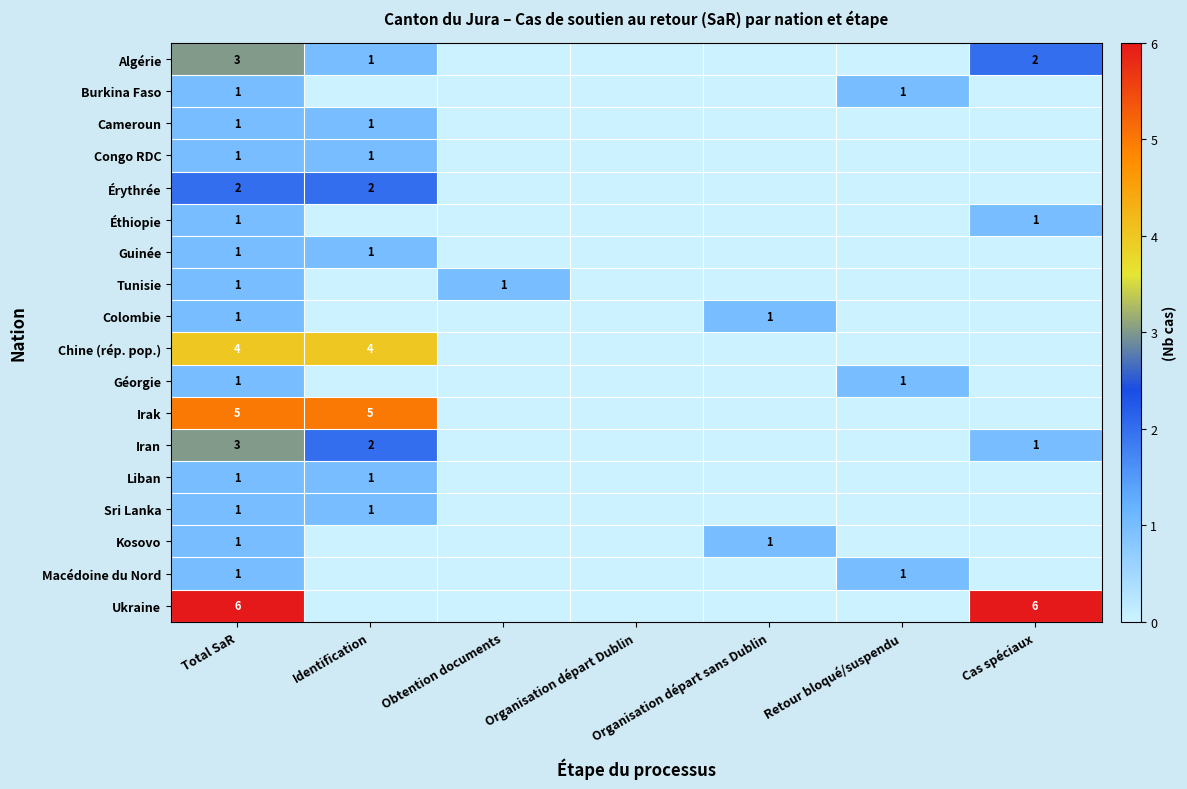

Between Obtention documents and Organisation départ sans Dublin, which is larger?

Obtention documents